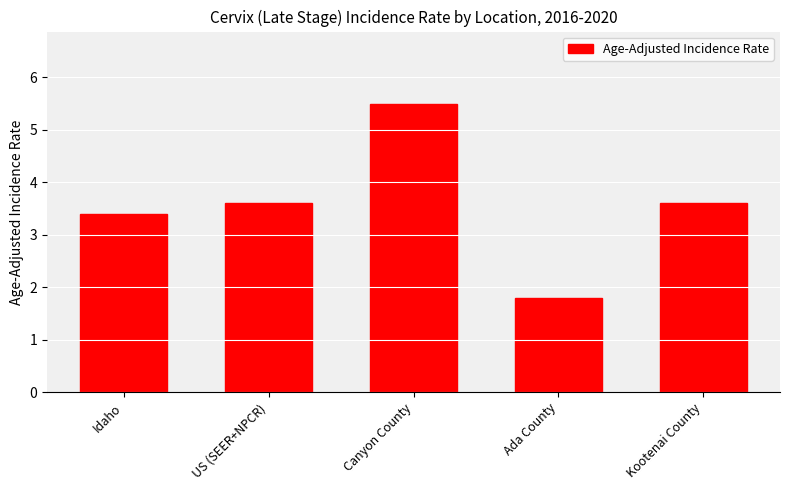

Which label corresponds to the smallest value in the chart?

Ada County